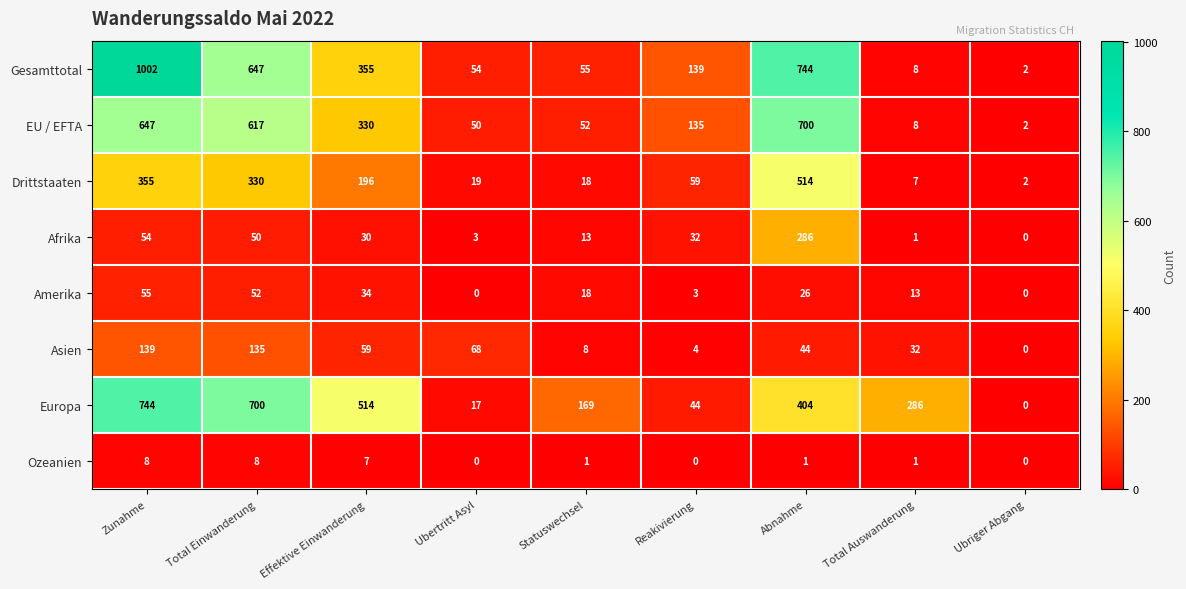

At which label does Afrika first exceed 30?

Zunahme